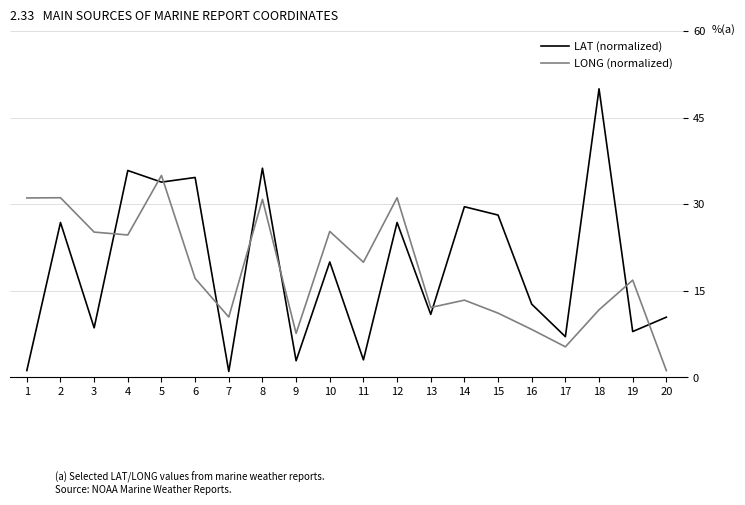

Where do LONG (normalized) and LAT (normalized) first cross each other?

3 and 4